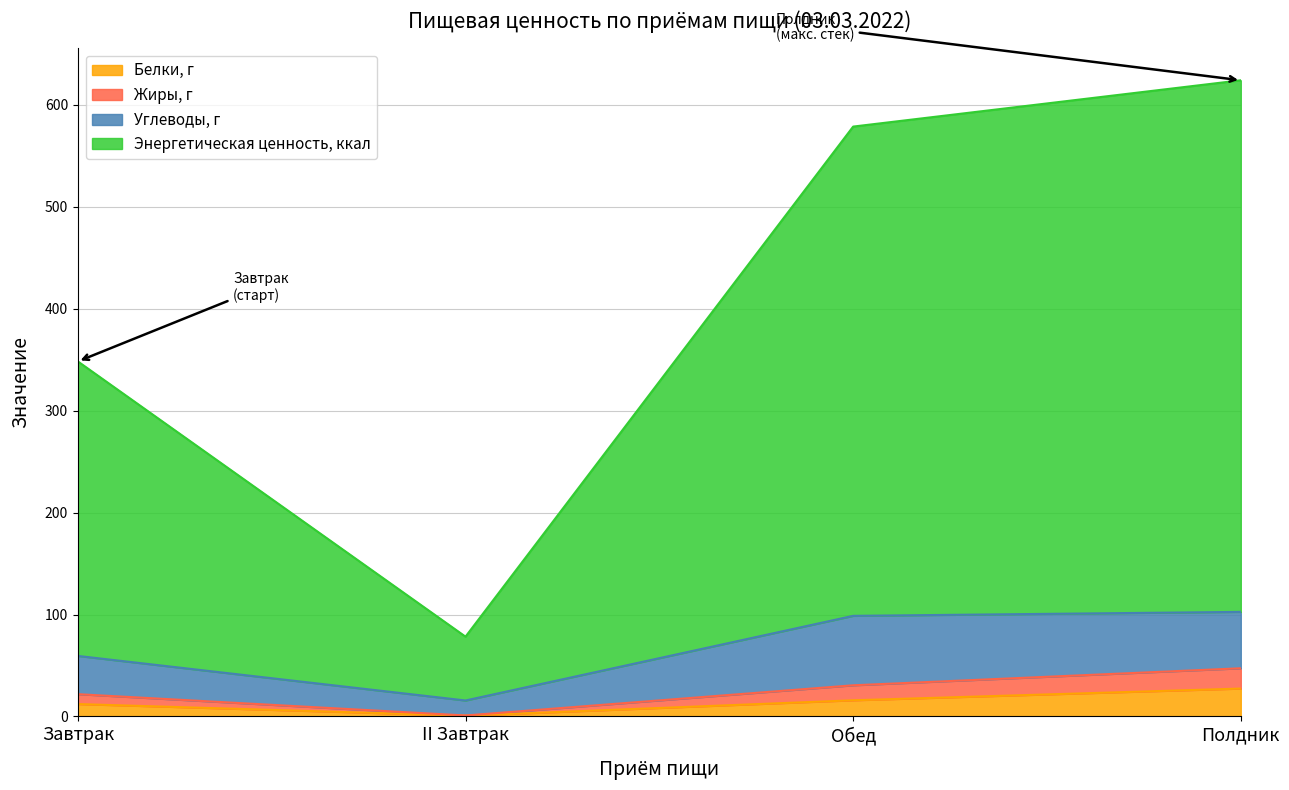

How many interior local valleys does the Жиры, г series have?

1